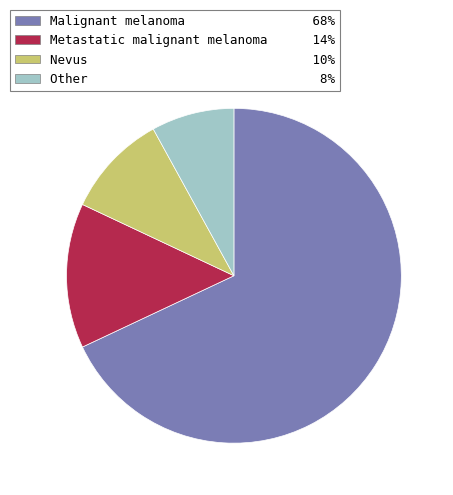

Is it true that Metastatic malignant melanoma is 24% of the pie?

False